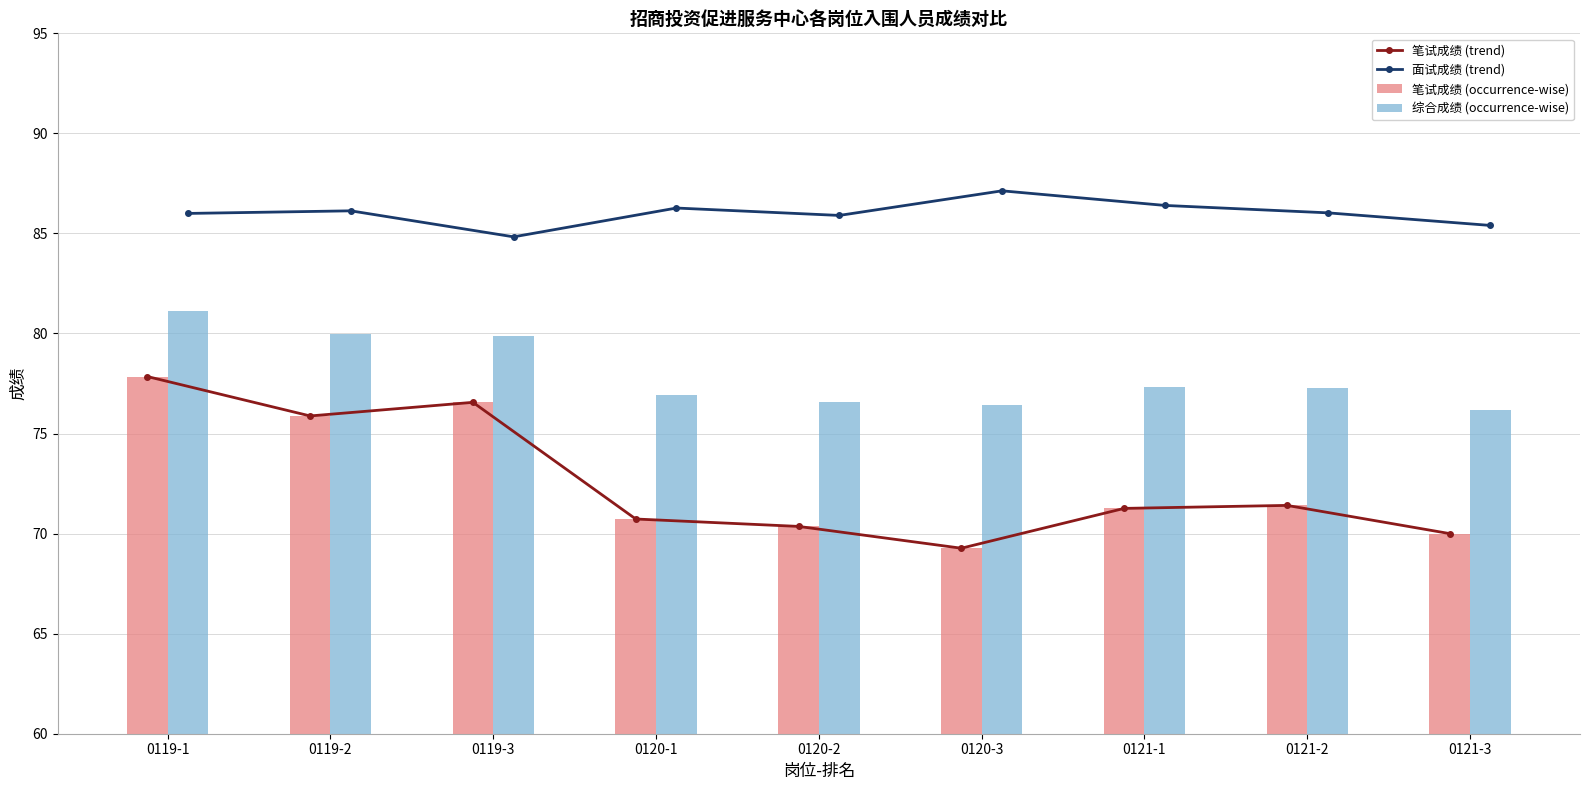

True or false: 笔试成绩 (trend) has a value of 70.4 at 0120-2.

True